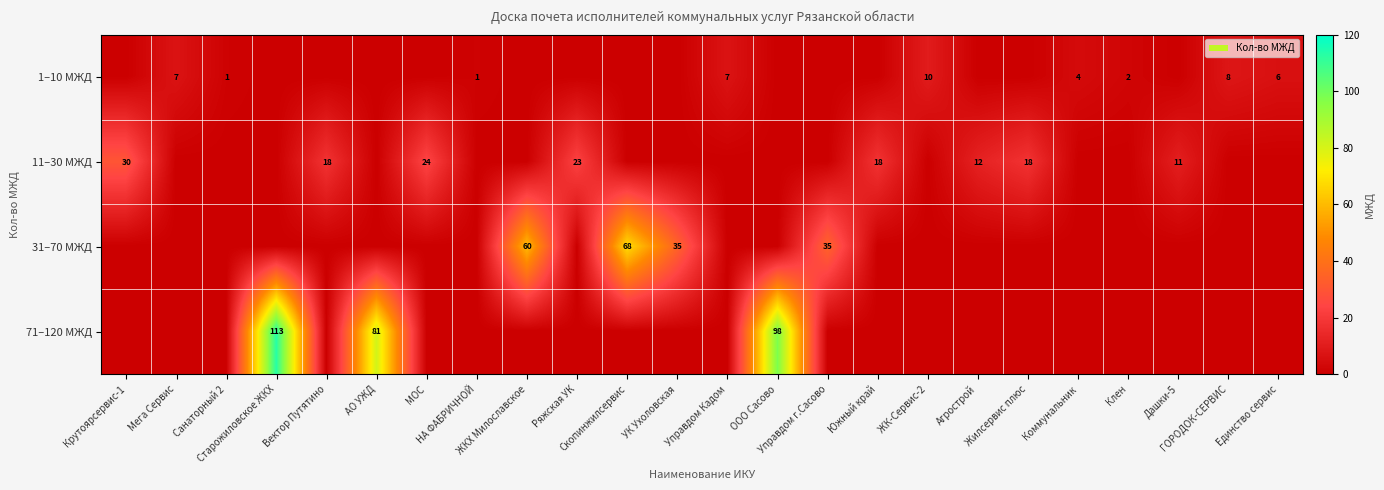

At which label is 71–120 МЖД closest to 56?

АО УЖД